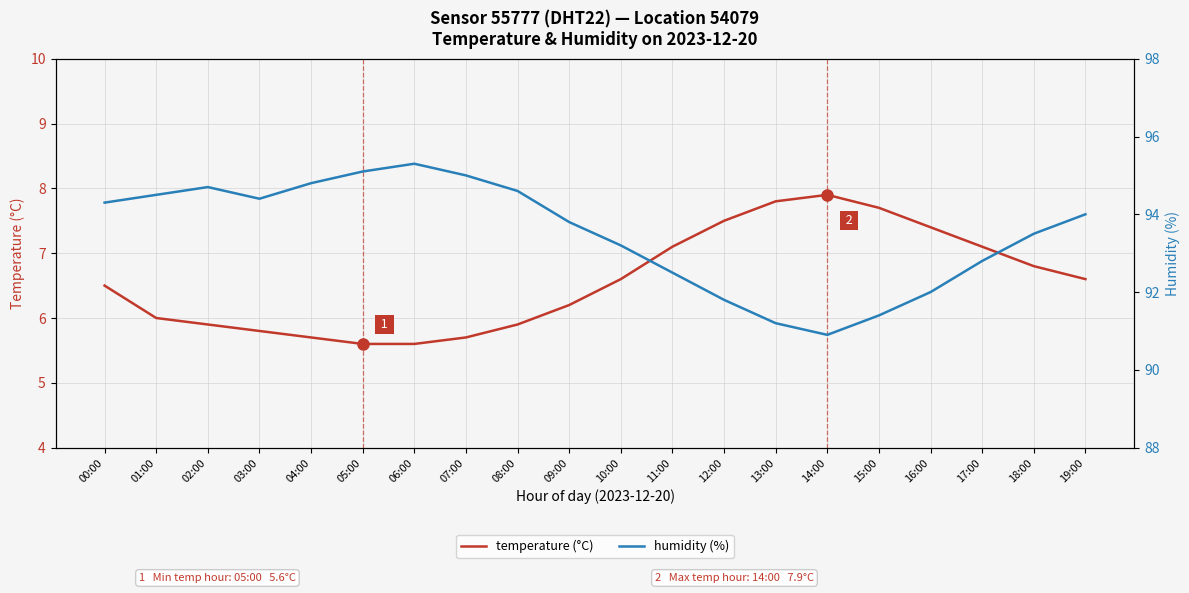

True or false: humidity (%) and temperature (°C) intersect in this chart.

False